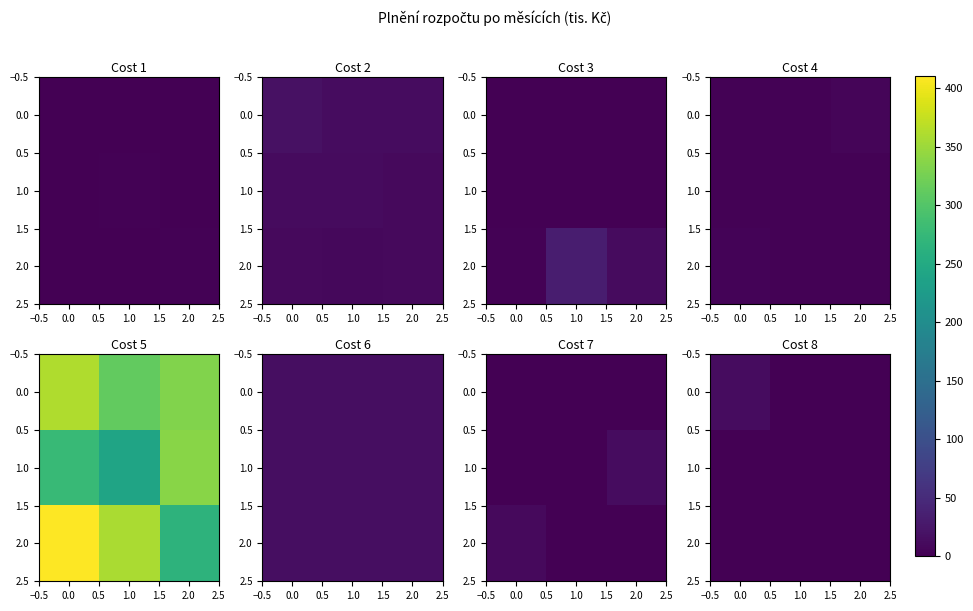

Rank the series at 0.0 from lowest to highest value.

1.0, 2.0, 0.0